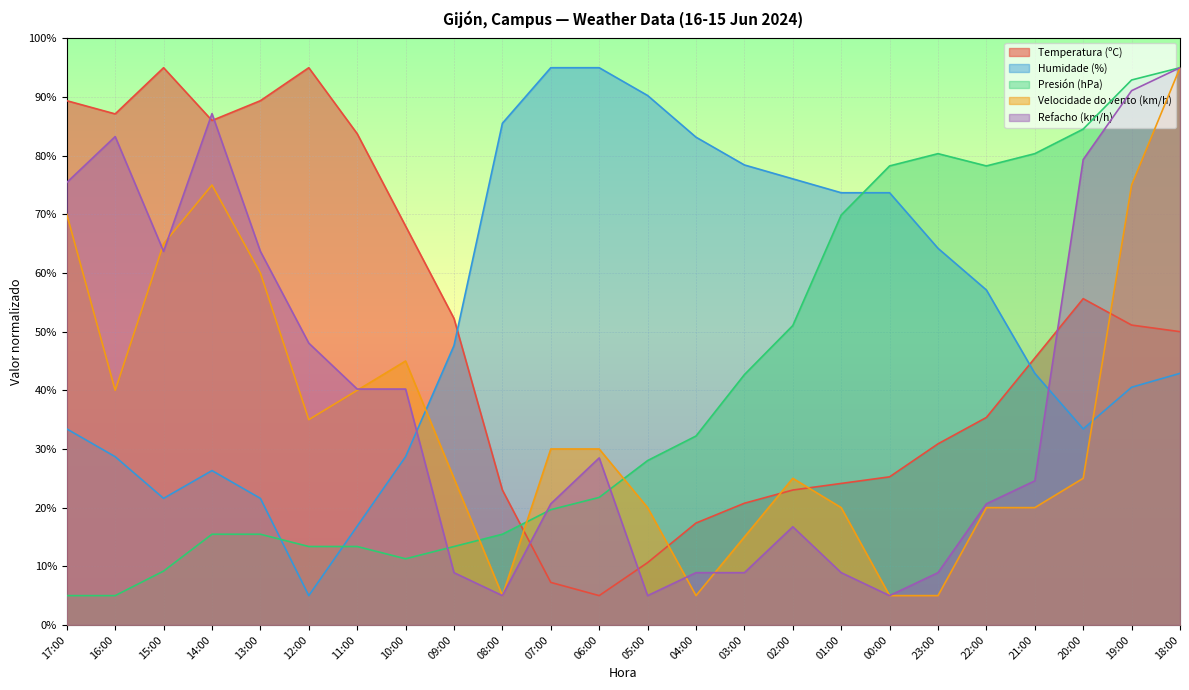

The value of Velocidade do vento (km/h) at 19:00 is 123.5. True or false?

False